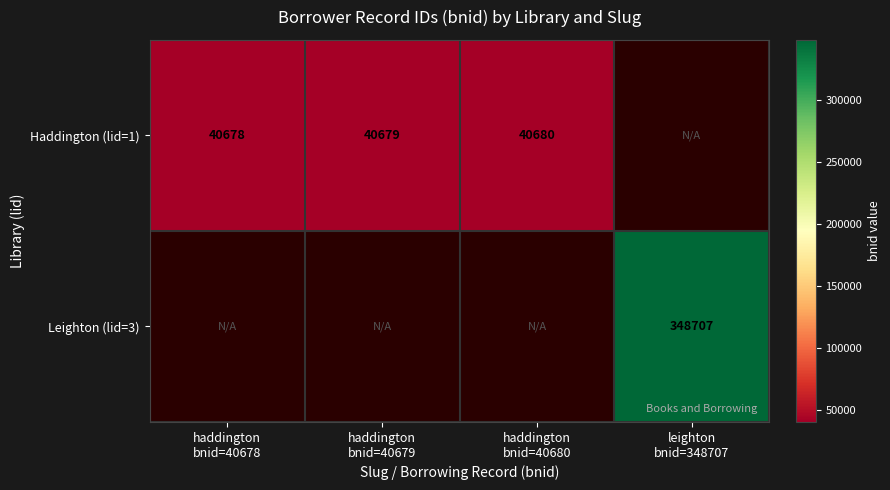

At how many categories does at least one series exceed 289351?

1